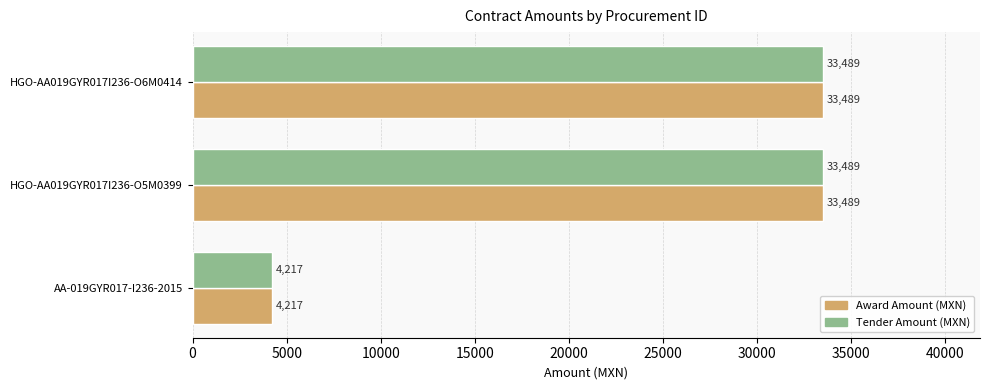

The Award Amount (MXN) series shows 33489.6 at HGO-AA019GYR017I236-O5M0399. True or false?

True